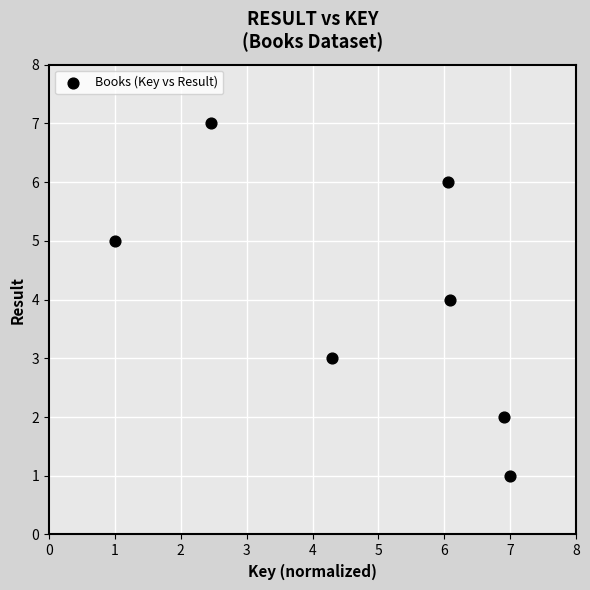

What is the average Y value?

4